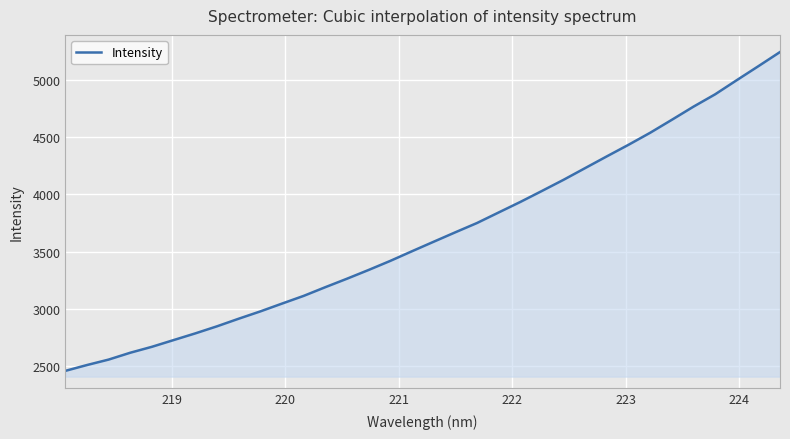

What is the difference between the maximum and minimum values?

2788.4